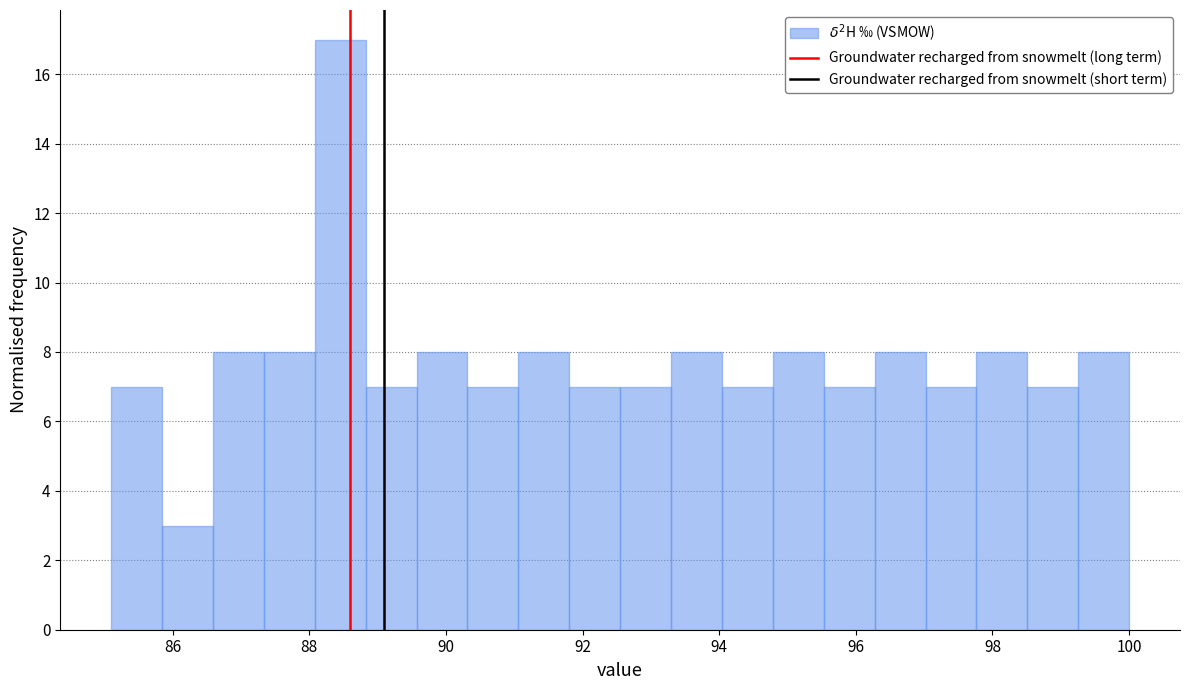

Read against the x-axis, roughly where is the centre of the tallest bar?

88.4